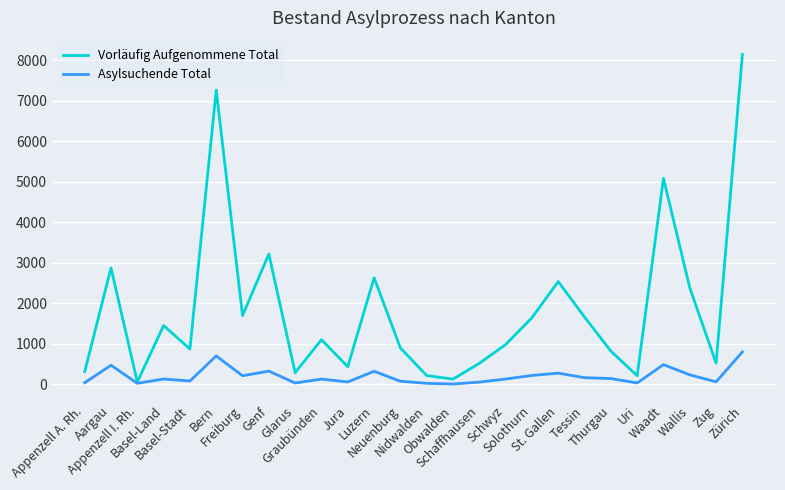

List the series in order of their overall mean, lowest first.

Asylsuchende Total, Vorläufig Aufgenommene Total